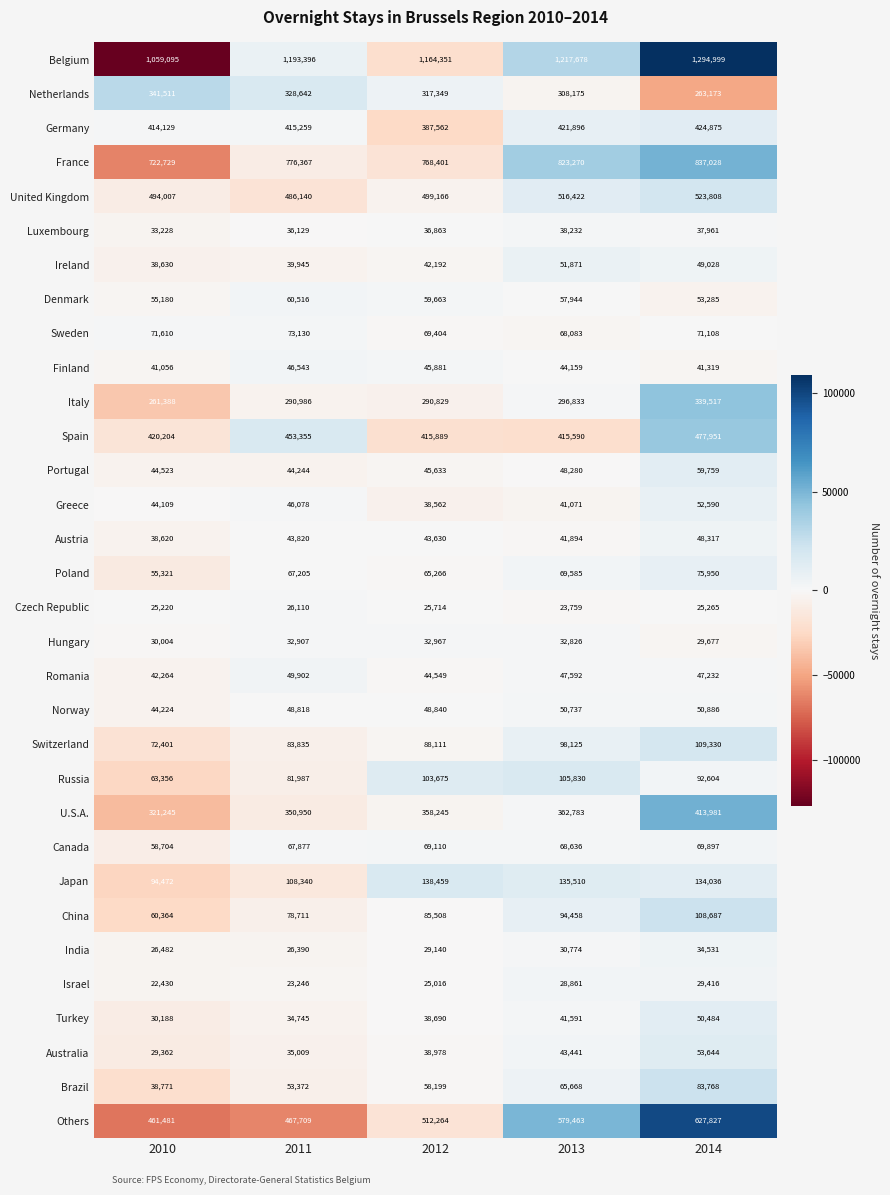

Which category has the lowest value in the Portugal series?

2011